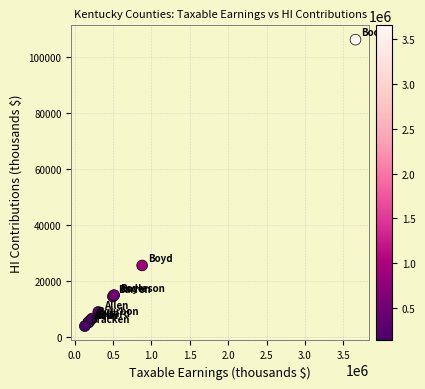

What Y value in the scatter plot is closest to 54974?

25523